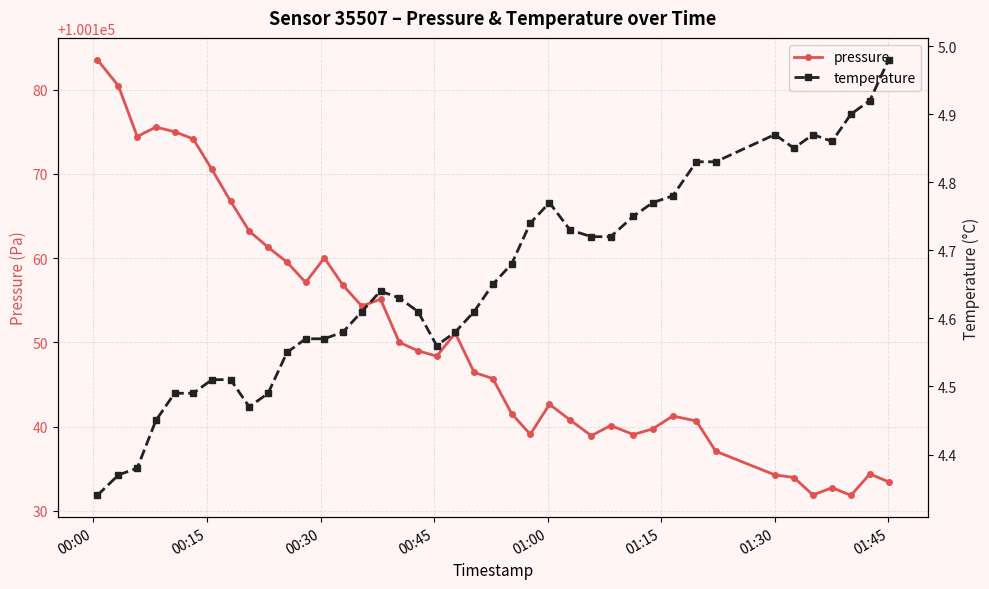

What is the maximum value for pressure?

100183.6